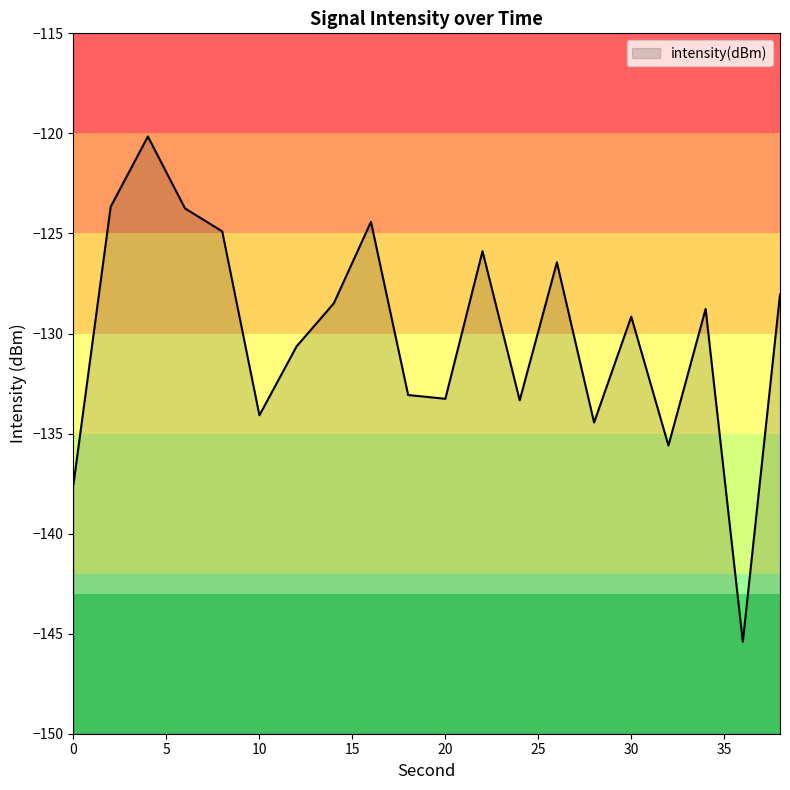

At which label is the value closest to -132?

18